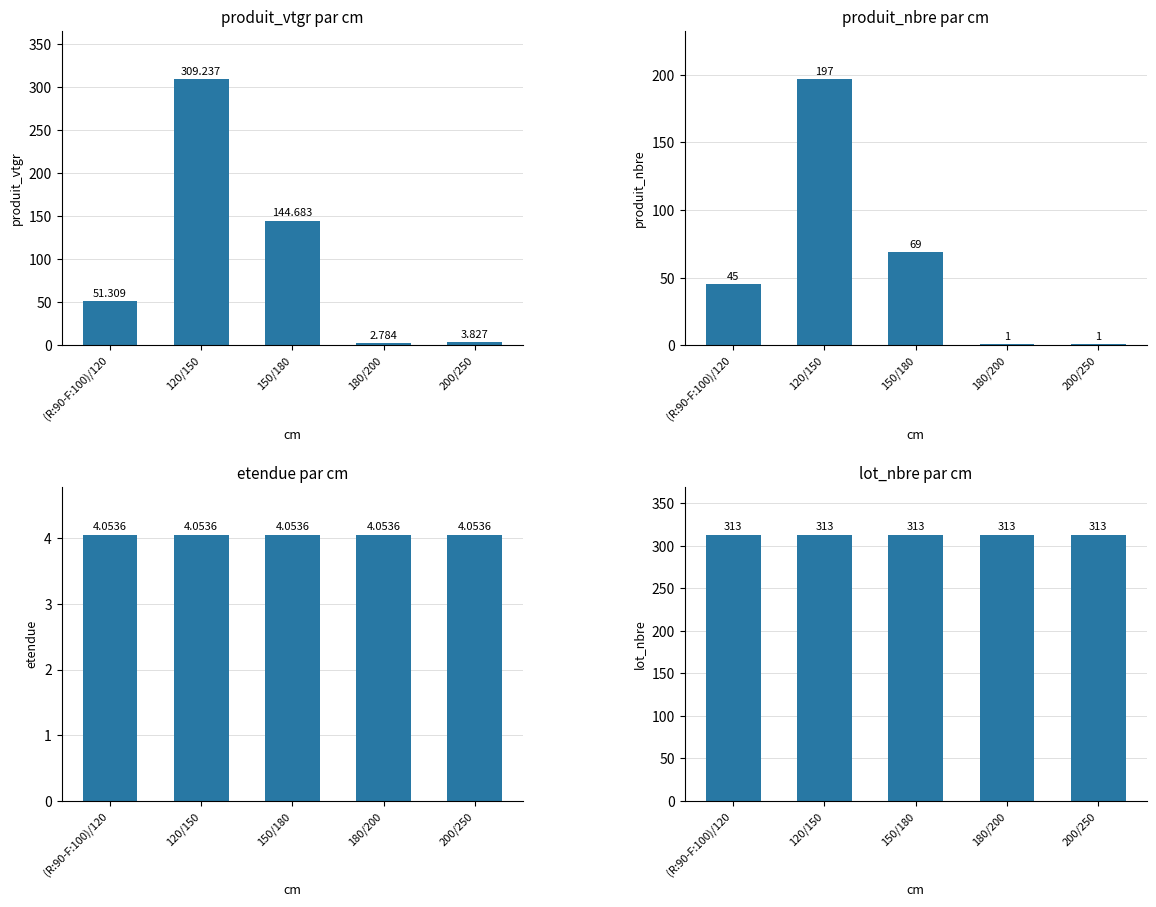

What is the sum of the produit_vtgr values at 200/250 and 180/200?

6.6